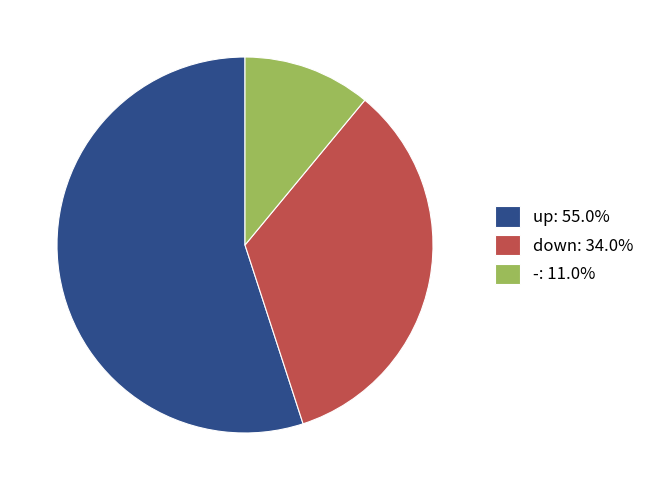

Approximately how many times larger is the value at up: 55.0% compared to down: 34.0%?

1.6